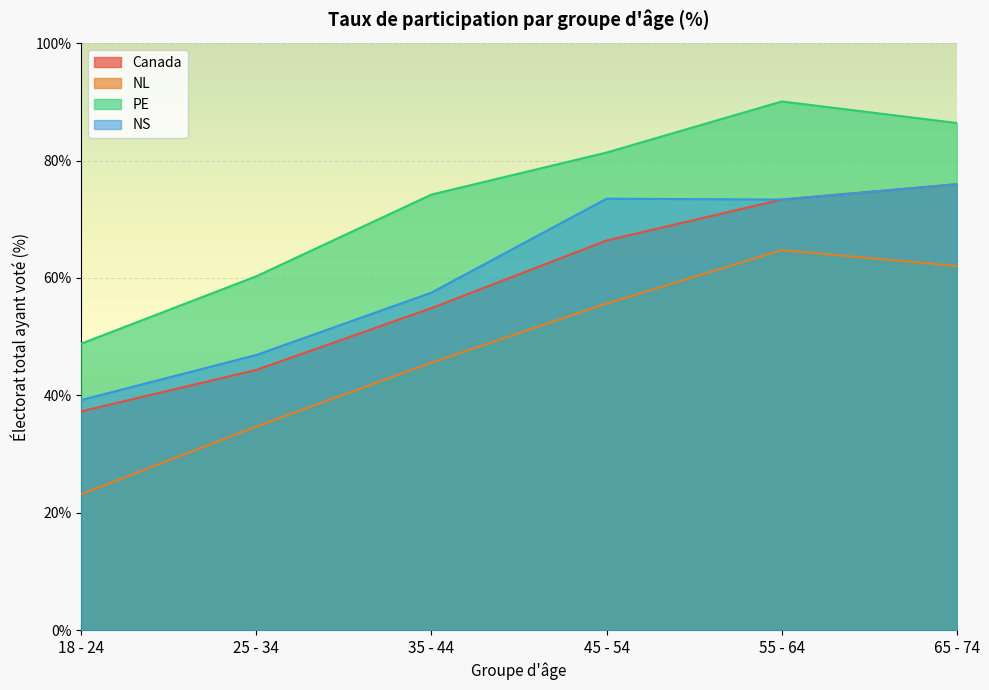

True or false: 35 - 44 and 55 - 64 intersect in this chart.

False